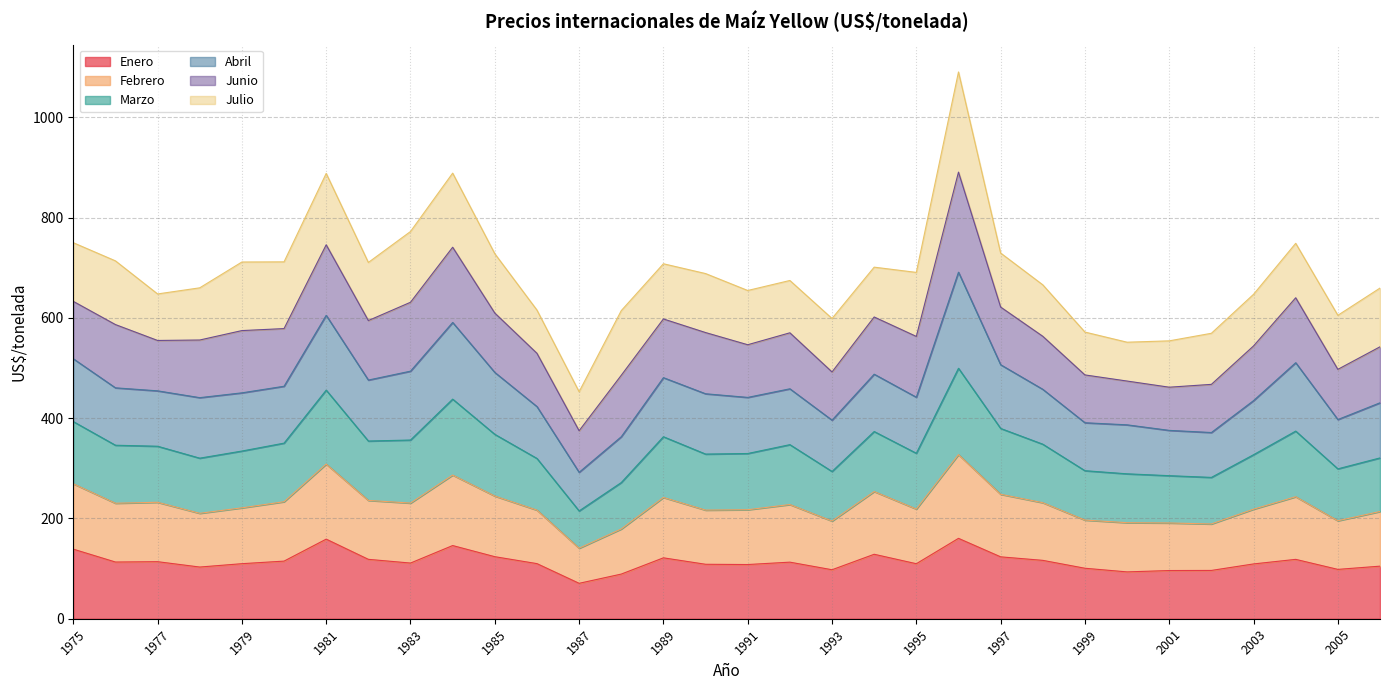

What is the total value across all series at 1979?

711.6